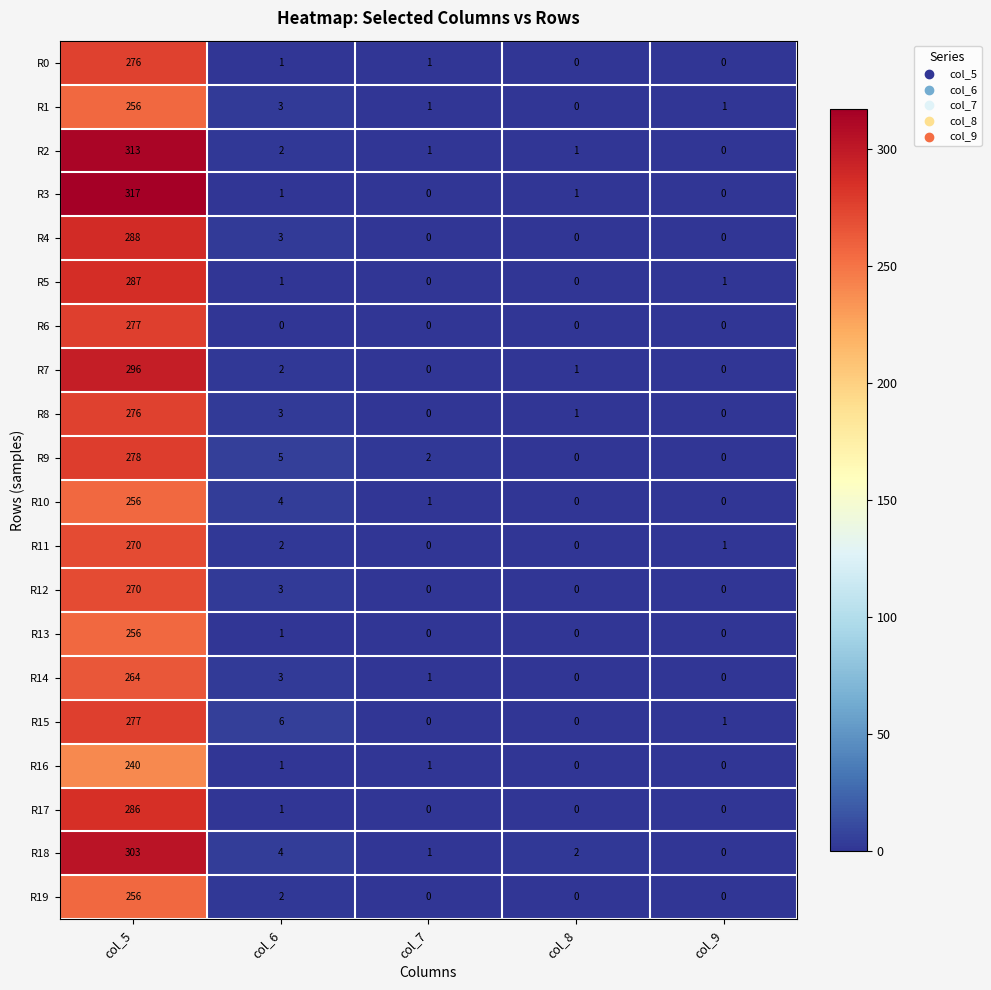

At which label is R17 closest to 143?

col_6